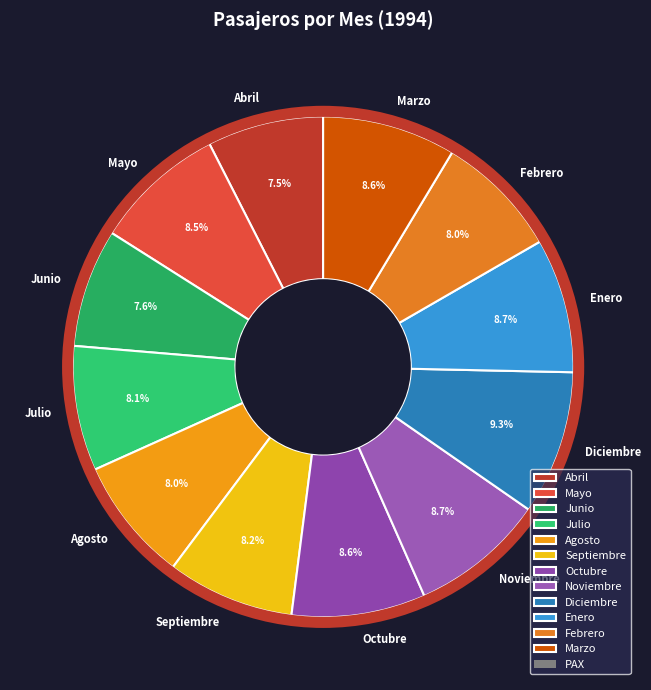

Combined, what portion of the pie is Agosto and Julio?

16.1%